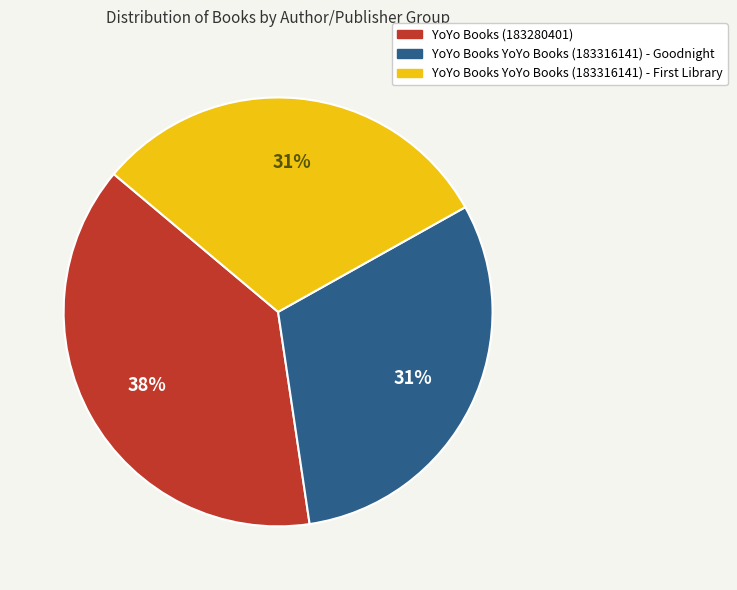

To the nearest percent, what portion does YoYo Books YoYo Books (183316141) - Goodnight represent?

31%